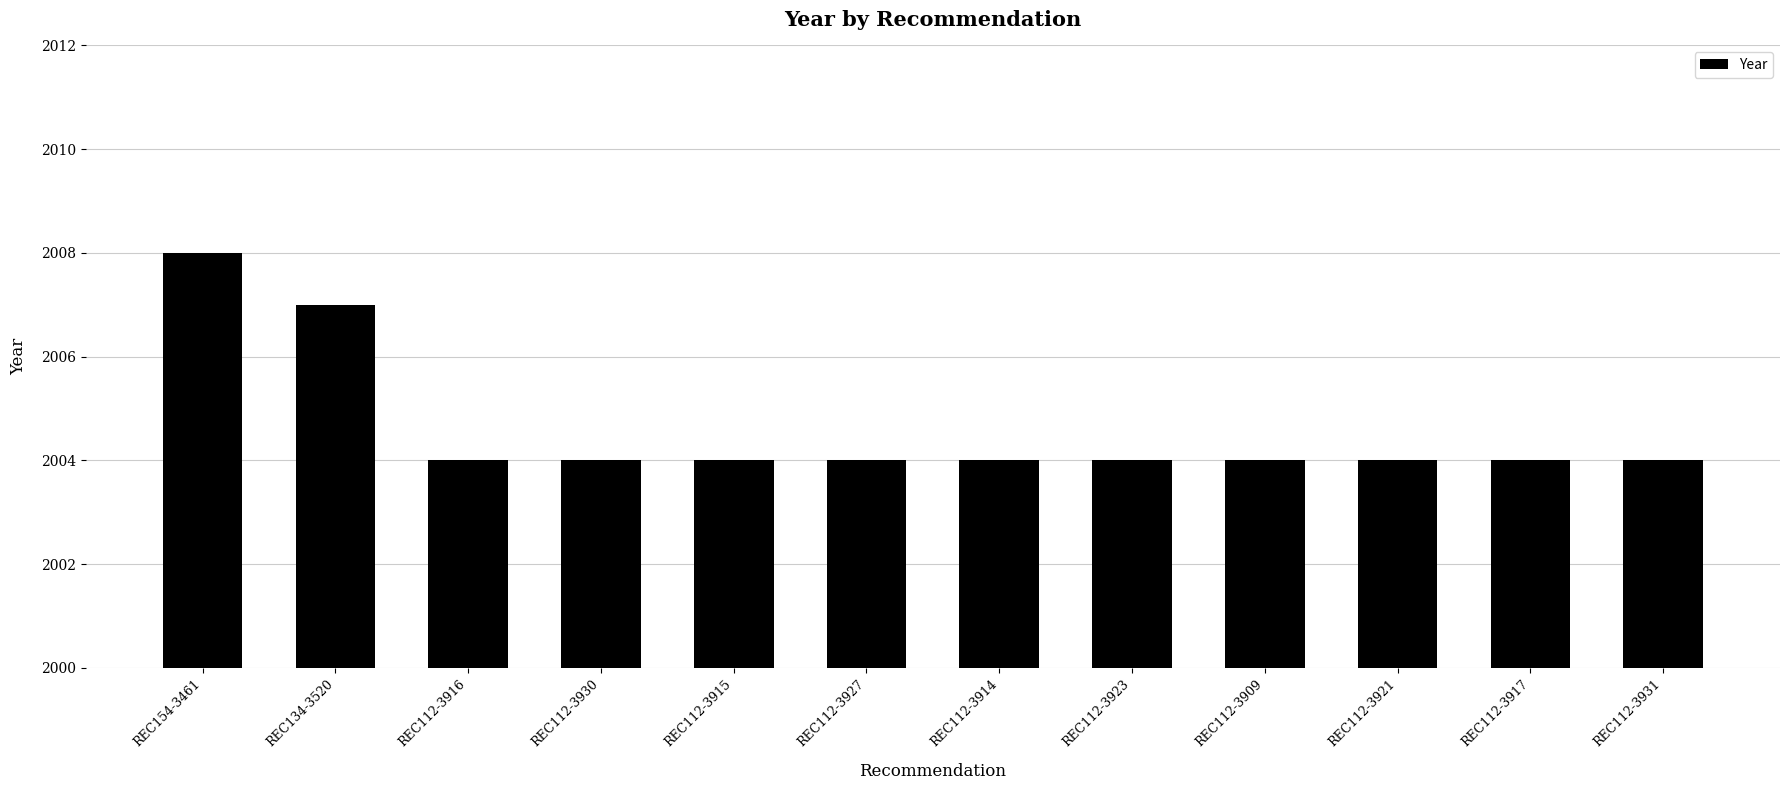

Is it true that the value at REC112-3916 is 2004?

True